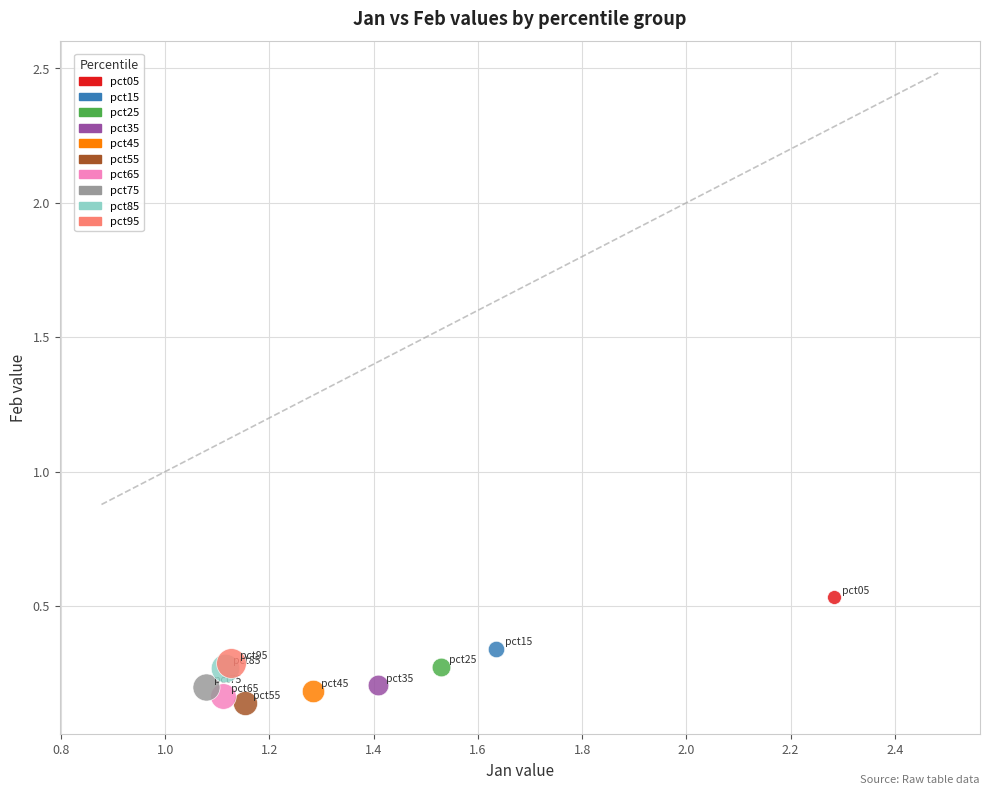

What are all the series names shown in the legend?

pct05, pct15, pct25, pct35, pct45, pct55, pct65, pct75, pct85, pct95